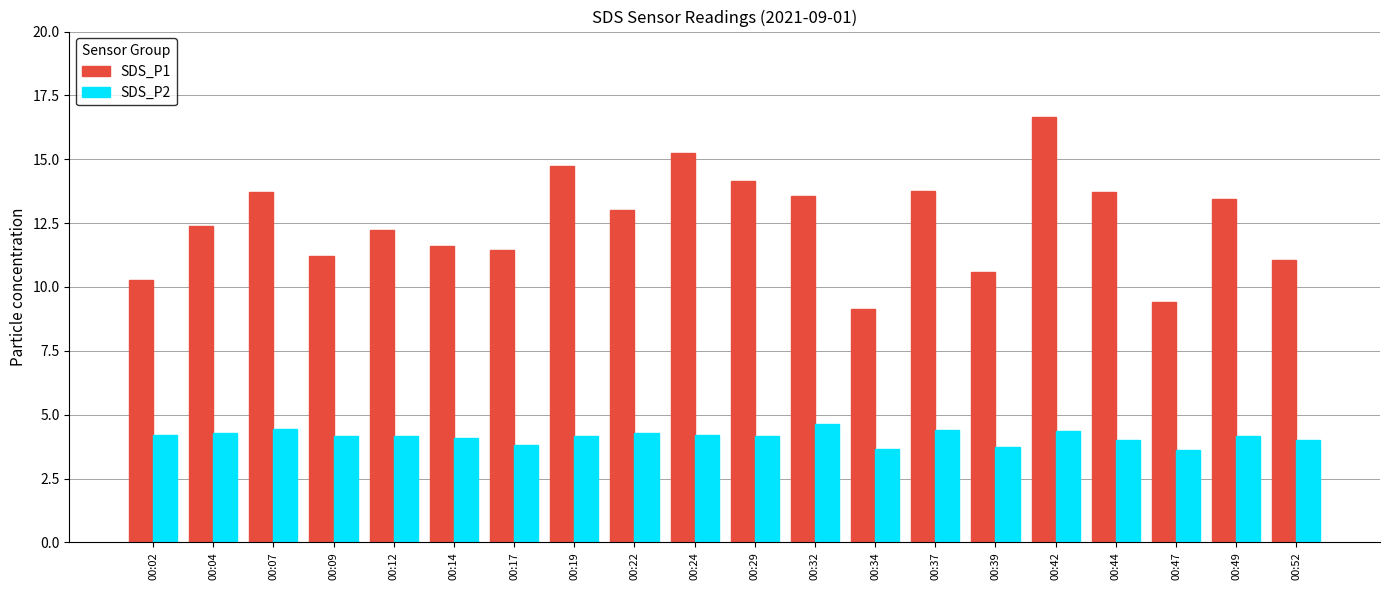

What are all the series names shown in the legend?

SDS_P1, SDS_P2